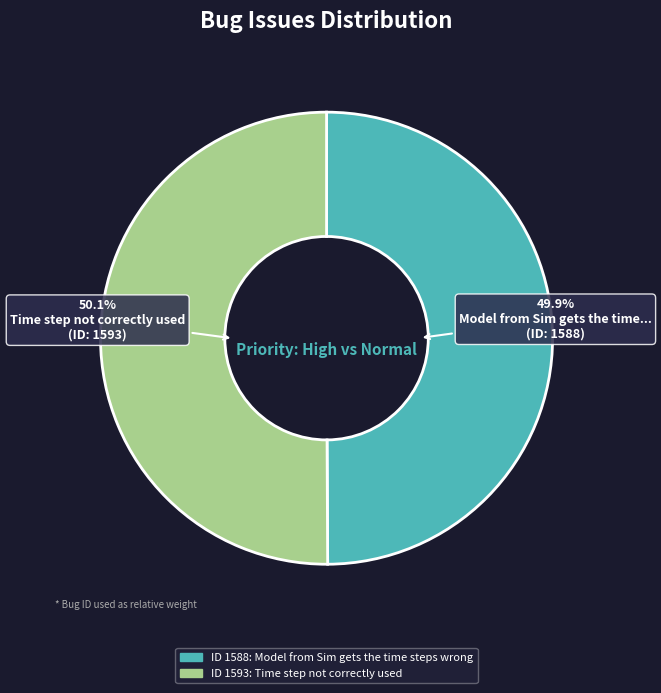

Count the number of slices in the pie.

2